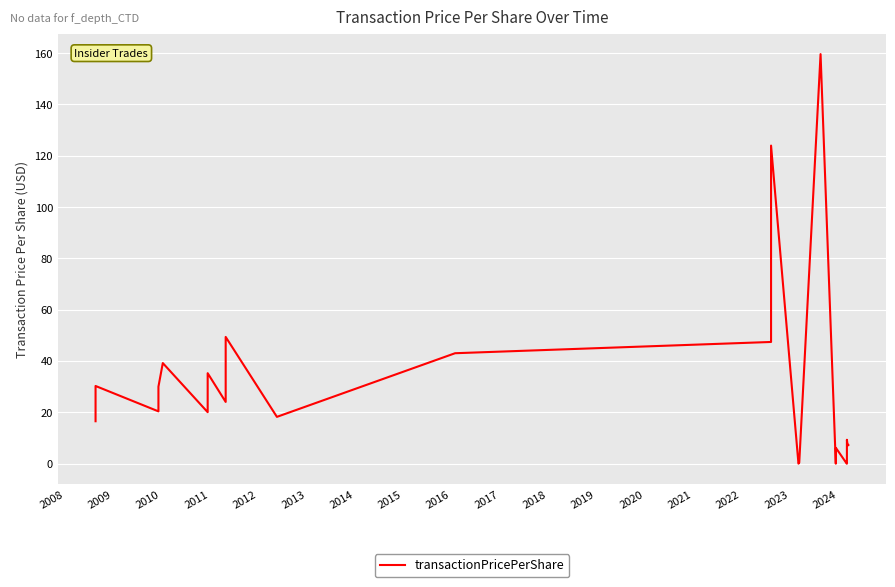

What is the label of the 10th point from the left?

2016